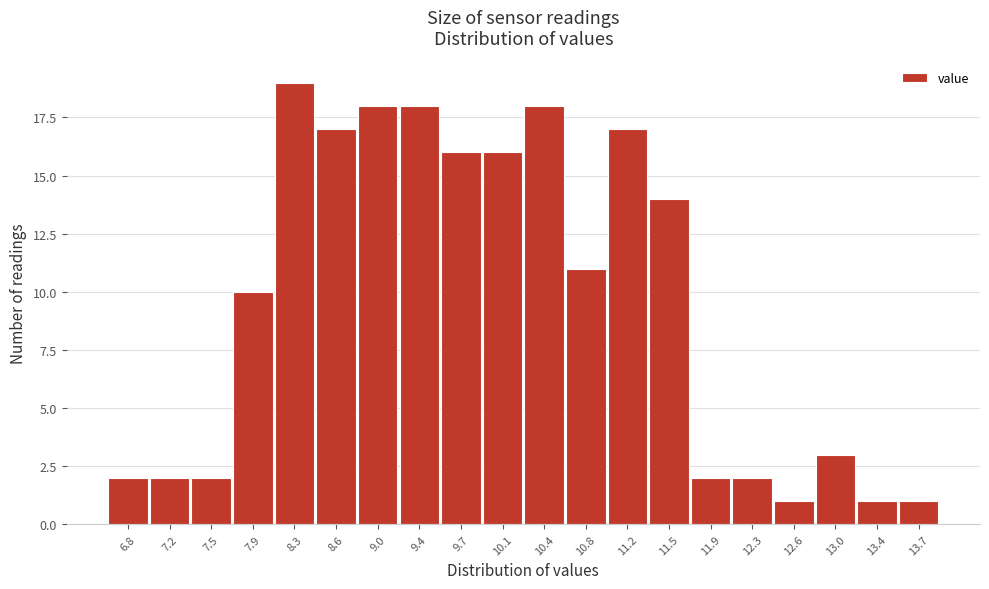

Reading right to left, what are all the values shown in this chart?

13.7=1	13.4=1	13.0=3	12.6=1	12.3=2	11.9=2	11.5=14	11.2=17	10.8=11	10.4=18	10.1=16	9.7=16	9.4=18	9.0=18	8.6=17	8.3=19	7.9=10	7.5=2	7.2=2	6.8=2